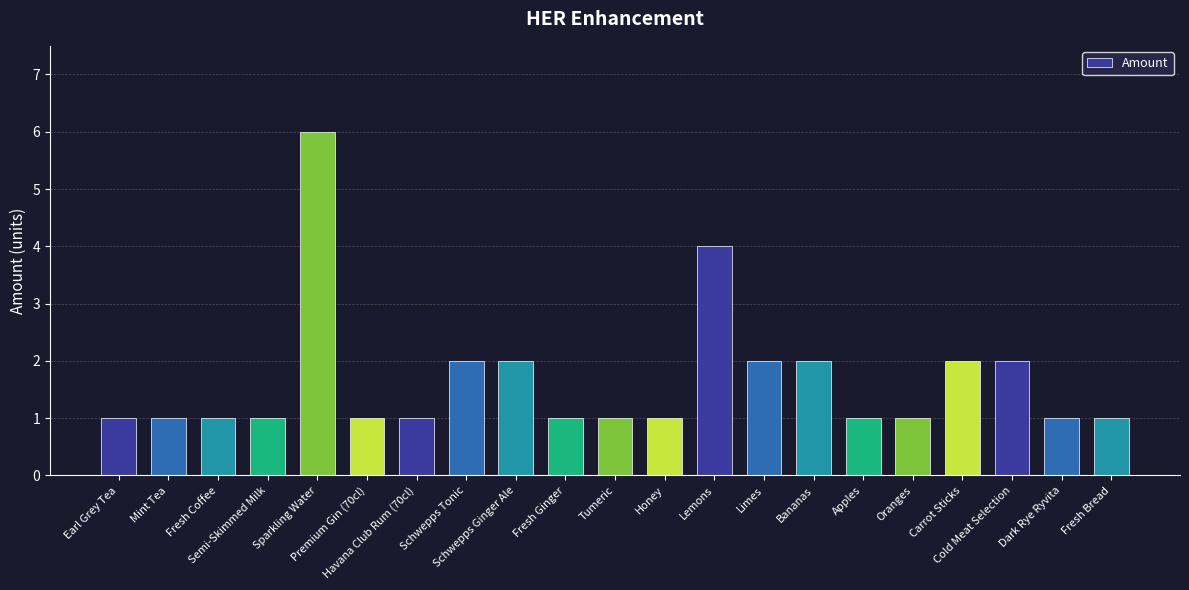

What is the difference between the maximum and minimum values?

5